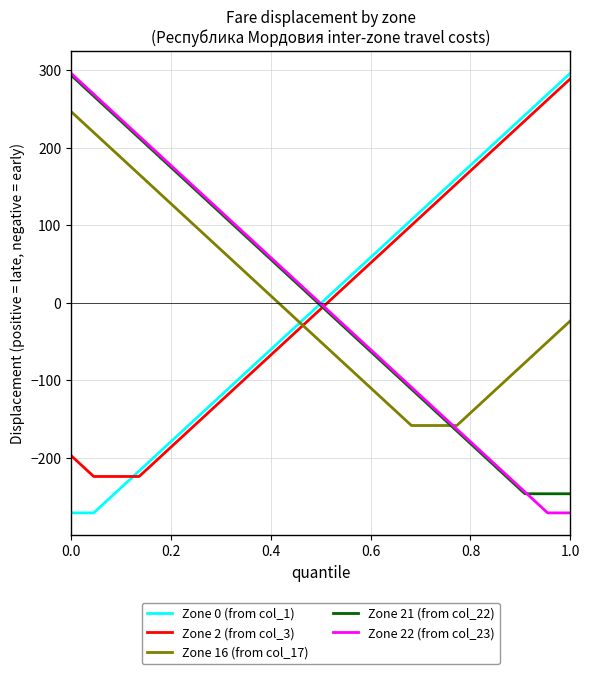

Which series ends up on top after the final intersection of Zone 16 (from col_17) and Zone 21 (from col_22)?

Zone 16 (from col_17)